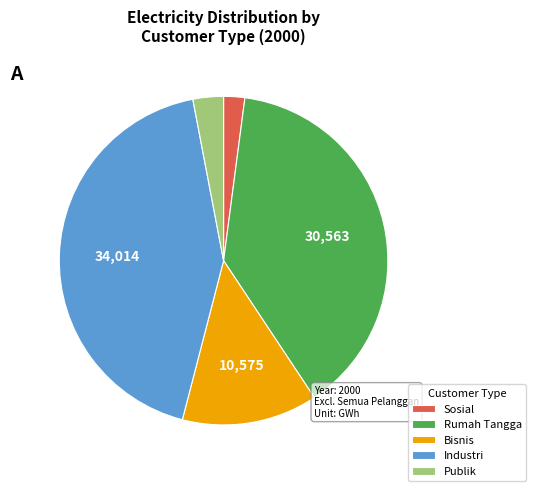

Does any single category account for the majority?

No